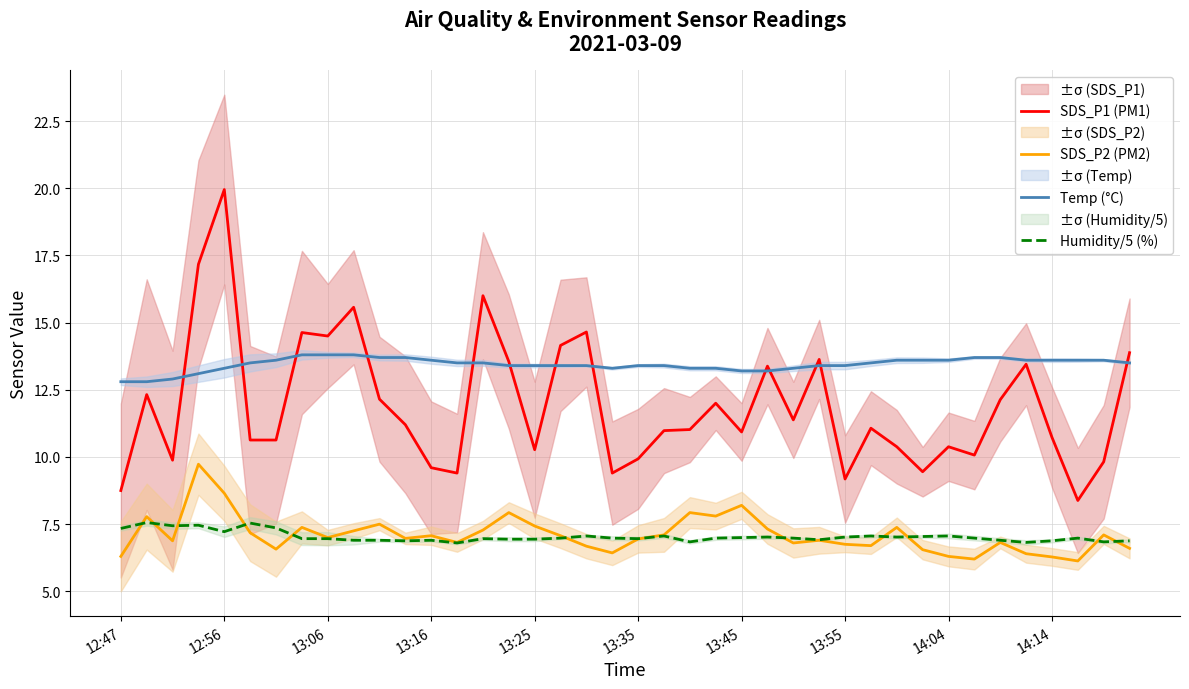

True or false: SDS_P2 (PM2) and Temp (°C) cross at least once.

False